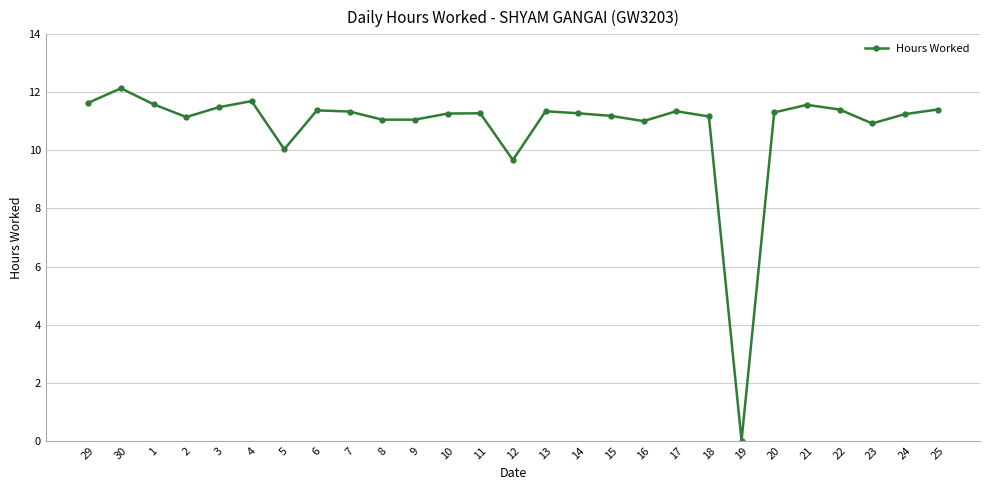

What is the label of the 21st point from the right?

5